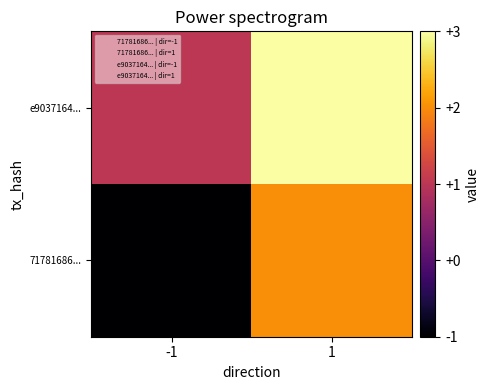

At how many categories does at least one series exceed 0?

2